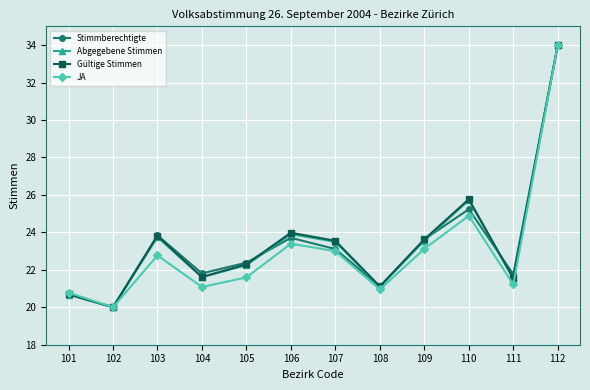

What is the greatest value displayed?

34.0